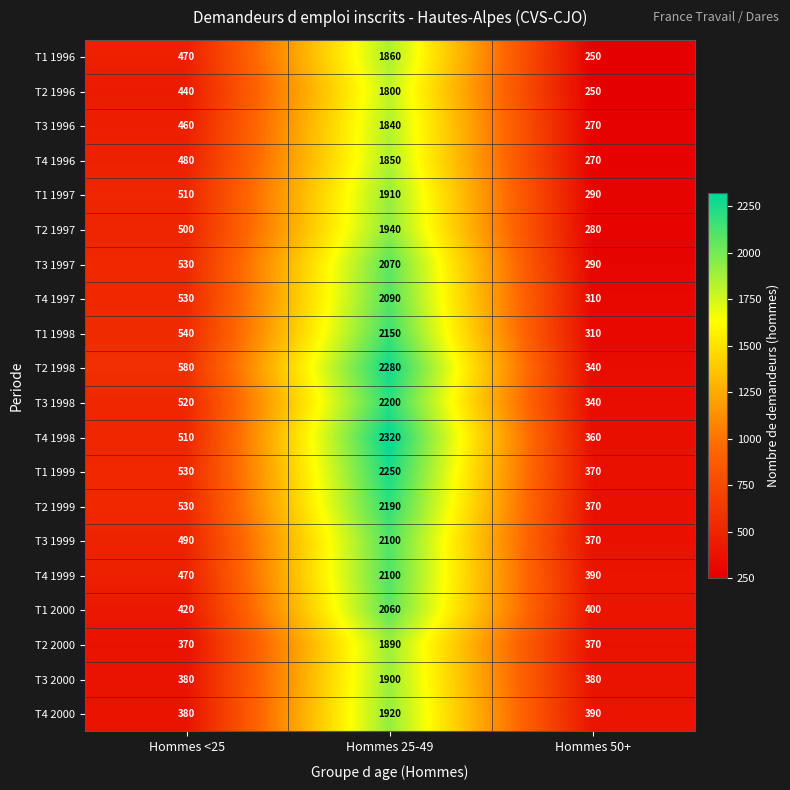

List the labels in order of T1 1998 value, smallest first.

Hommes 50+, Hommes <25, Hommes 25-49